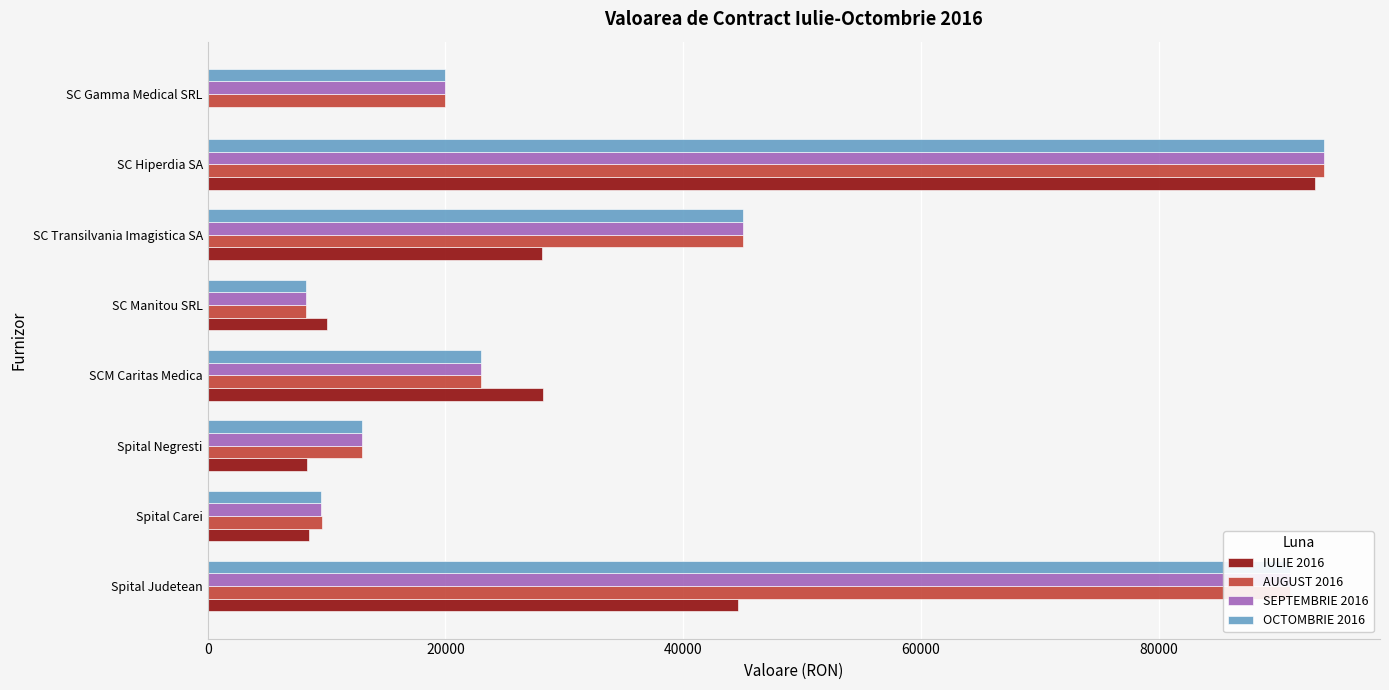

At which label is SEPTEMBRIE 2016 closest to 51100?

SC Transilvania Imagistica SA